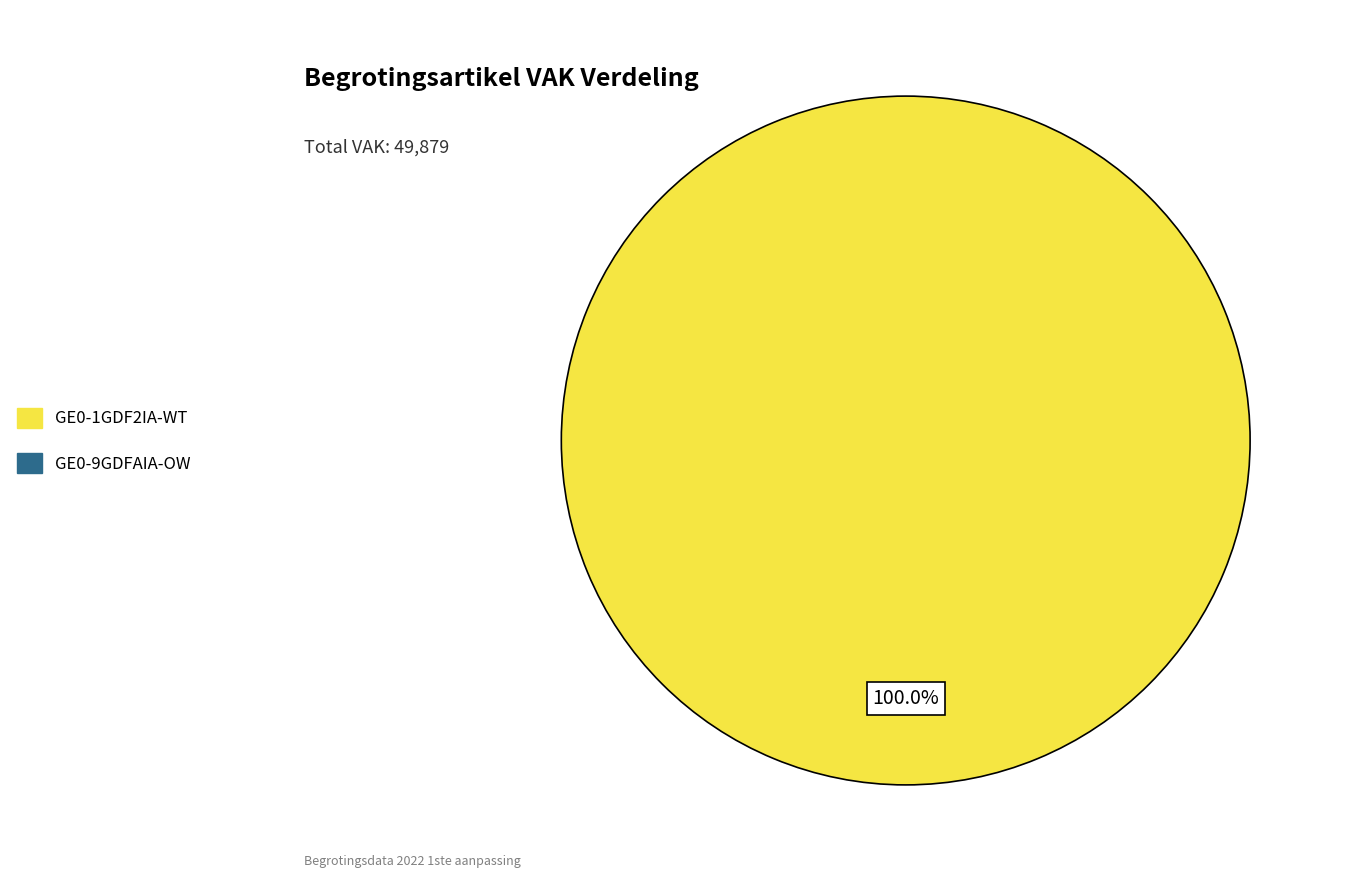

Is there any slice that represents more than half of the pie?

Yes